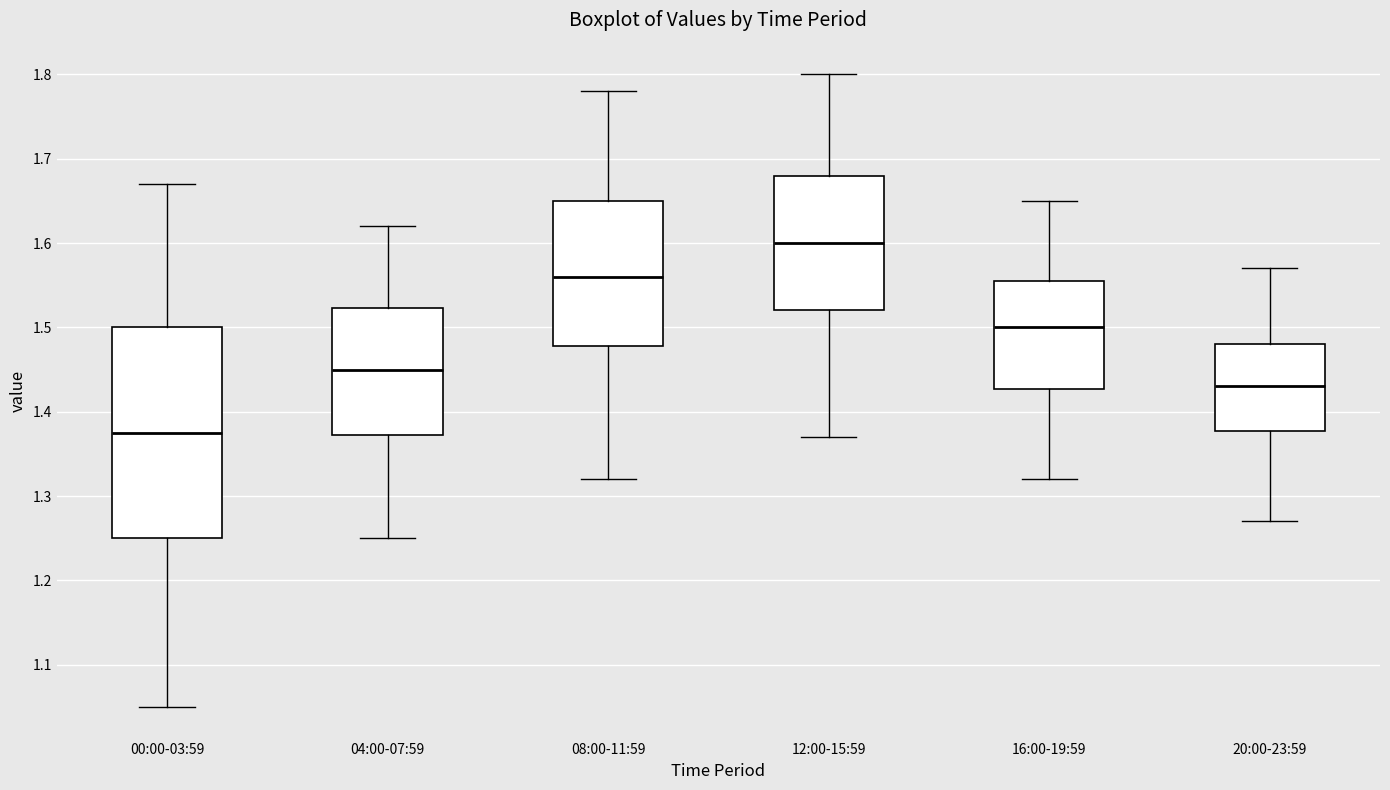

Where does the median line of the box for 08:00-11:59 sit on the y-axis? The values are not printed on the chart, so give them approximately, as read against the axis.

1.56